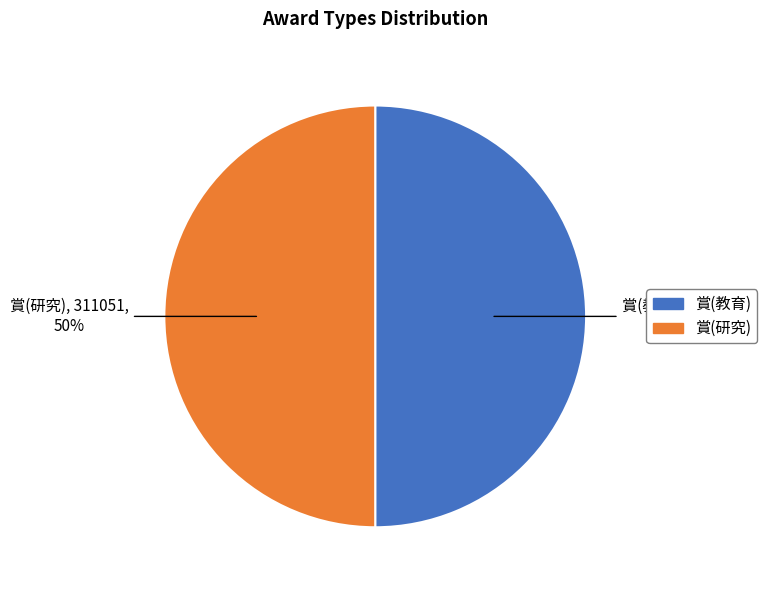

Is the sum of 賞(教育) and 賞(研究) greater than half?

Yes